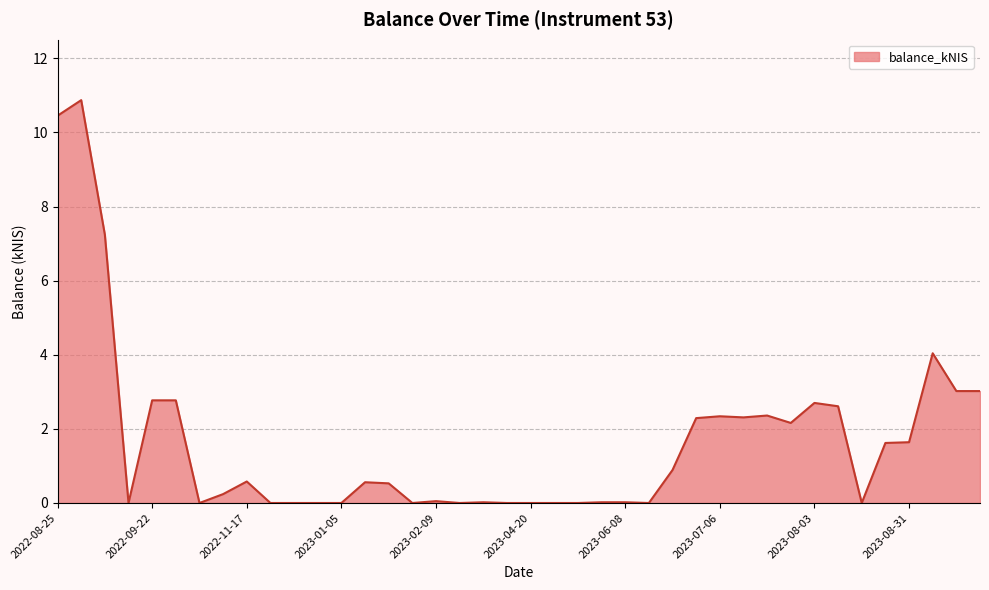

What is the maximum value shown in the chart?

10.9